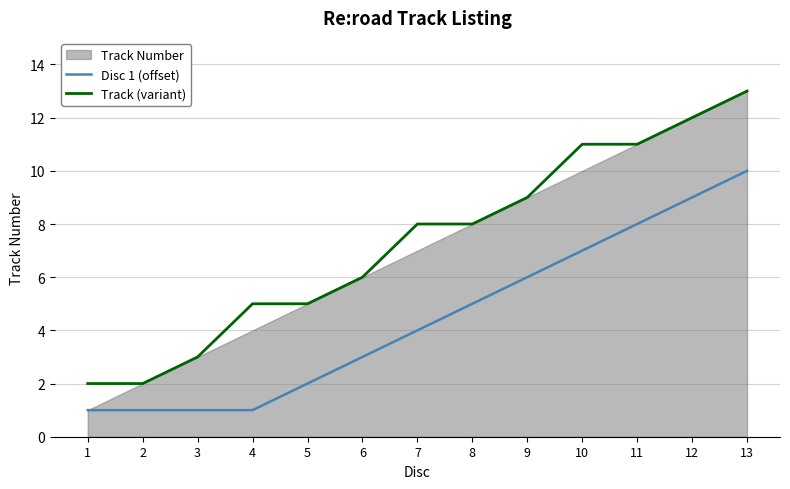

Is it true that Disc 1 (offset) equals 2 at 9?

False